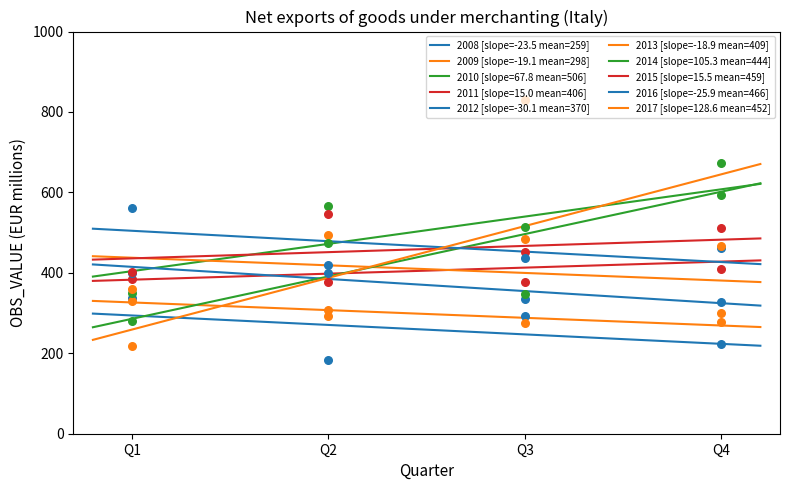

What is the ratio of the value at 2011-Q2 to the value at 2012-Q2?

0.9